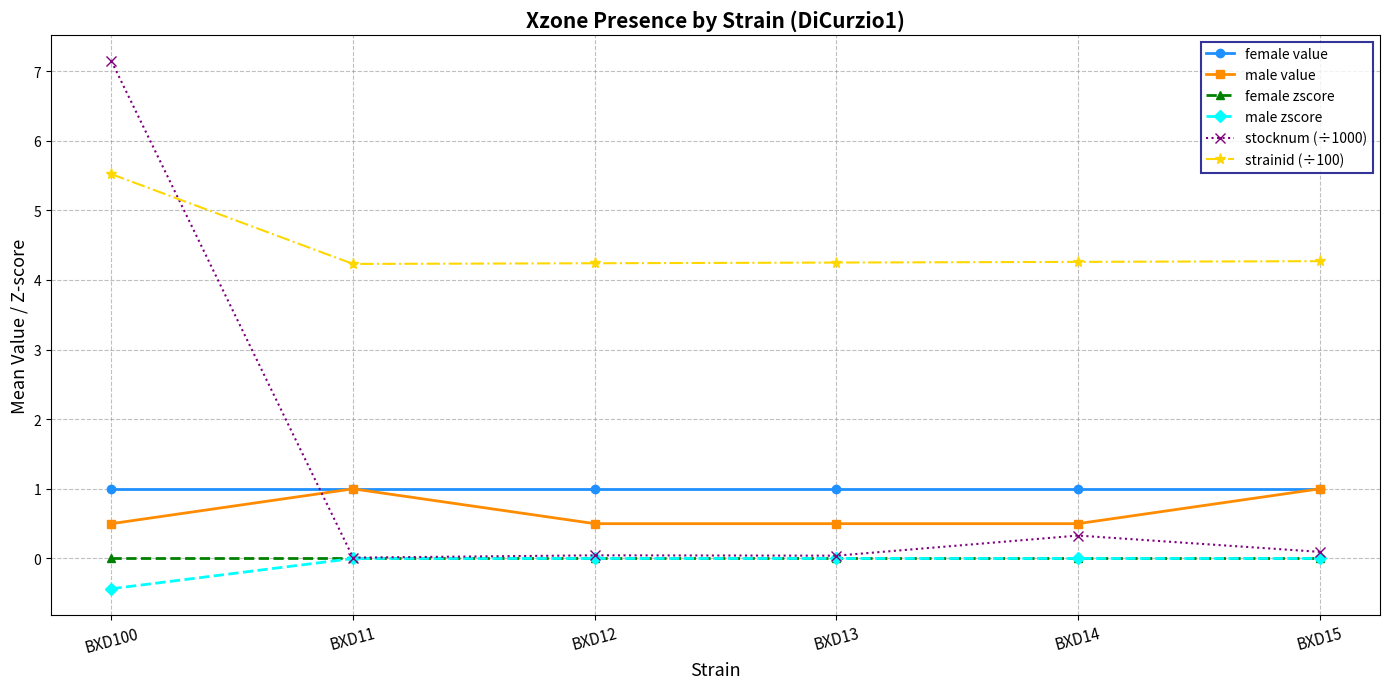

Which series changed the most between BXD11 and BXD13?

male value